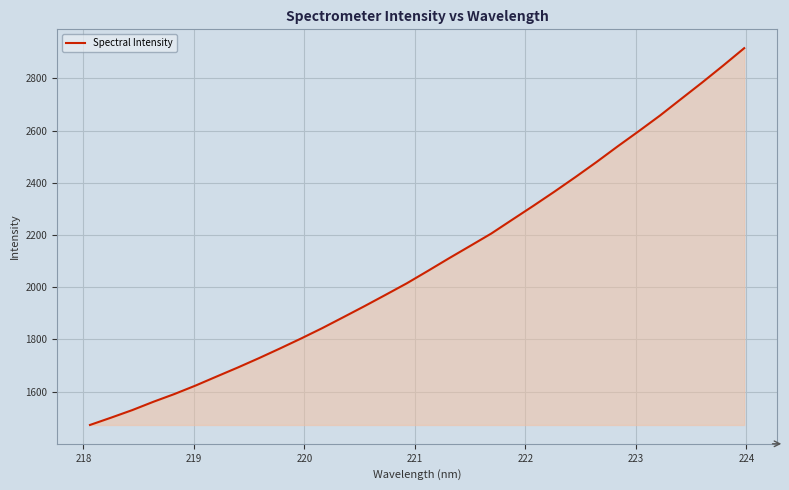

What is the minimum value shown in the chart?

1472.7